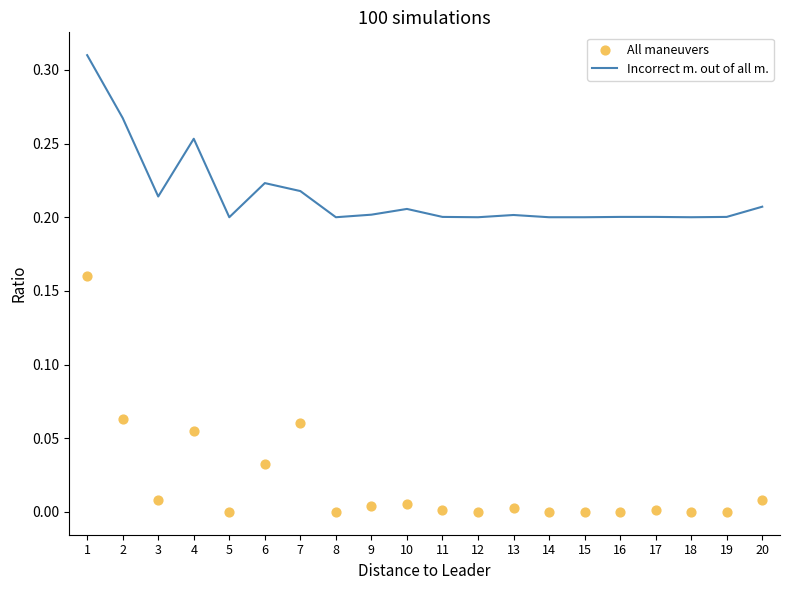

What are all the series names shown in the legend?

Incorrect m. out of all m., All maneuvers